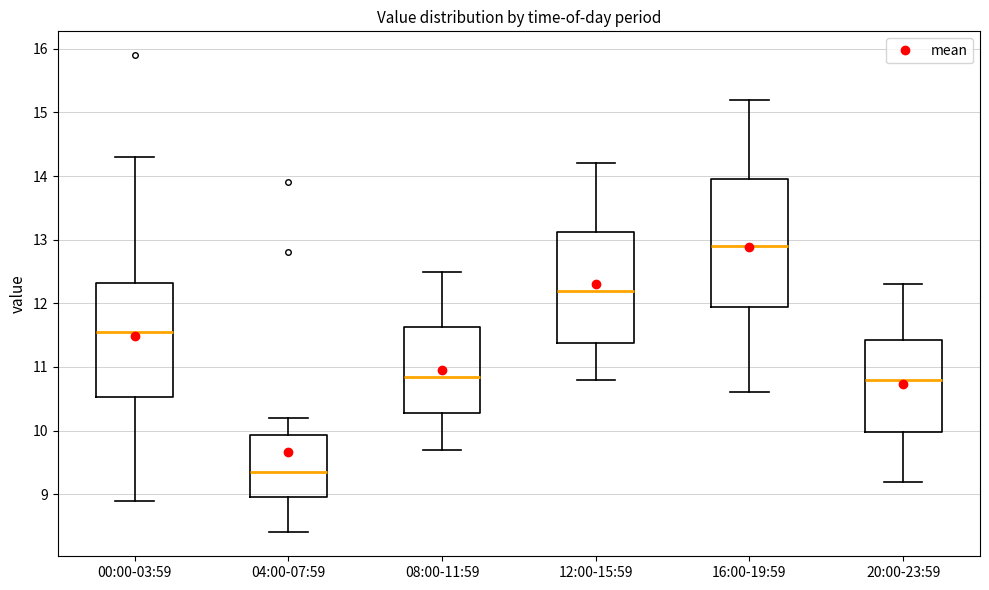

Reading left to right, transcribe this box plot: for each box, give where its median line is, the range the box spans, and where its two whiskers end, as read against the y-axis. The values are not printed on the chart, so give them approximately, as read against the axis.

00:00-03:59: median 11.6, box 10.5 to 12.3, whiskers 8.9 to 14.3
04:00-07:59: median 9.4, box 9.0 to 9.9, whiskers 8.4 to 10.2
08:00-11:59: median 10.9, box 10.3 to 11.6, whiskers 9.7 to 12.5
12:00-15:59: median 12.2, box 11.4 to 13.1, whiskers 10.8 to 14.2
16:00-19:59: median 12.9, box 12.0 to 14.0, whiskers 10.6 to 15.2
20:00-23:59: median 10.8, box 10.0 to 11.4, whiskers 9.2 to 12.3